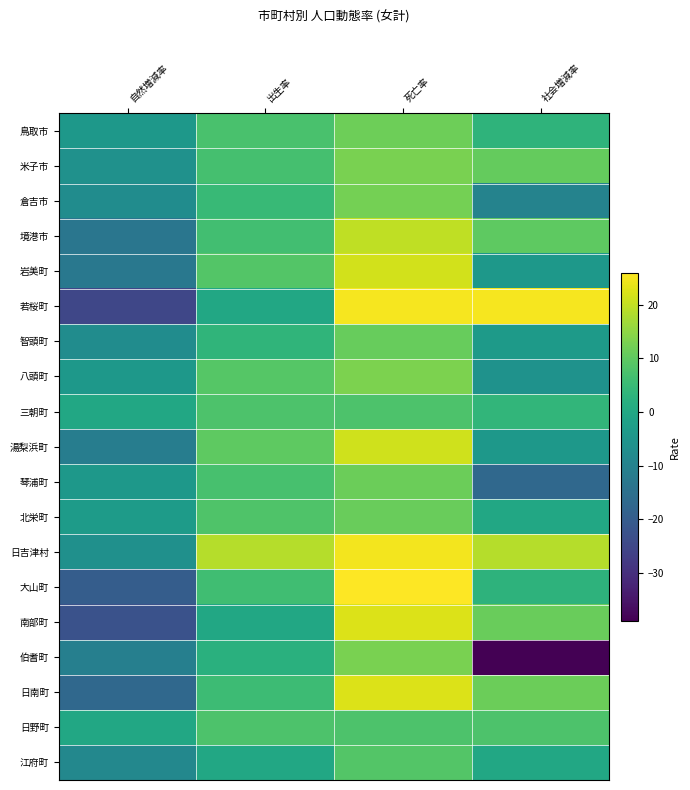

Which series has the largest total across all categories?

日吉津村